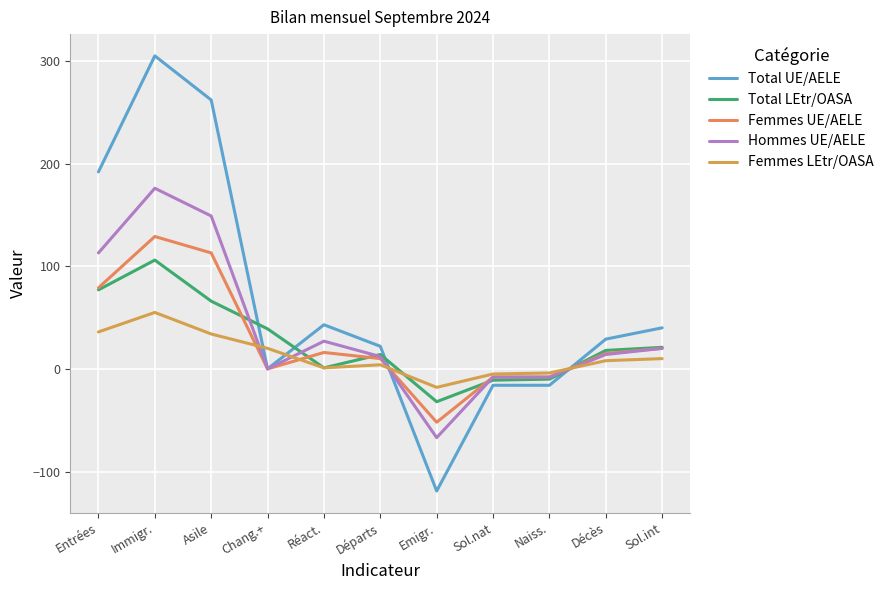

Does the chart have visible grid lines?

Yes